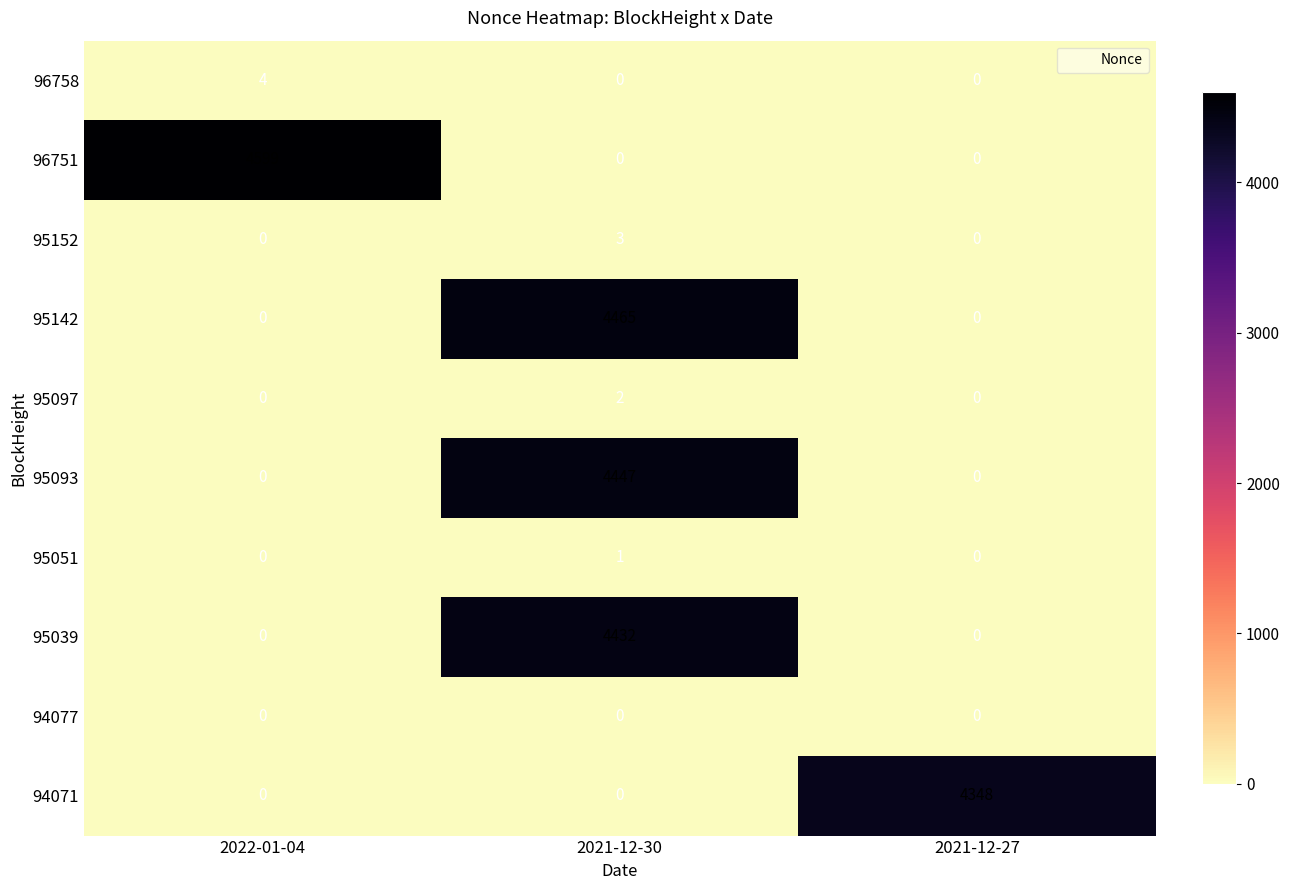

What is the total value across all series at 2022-01-04?

4603